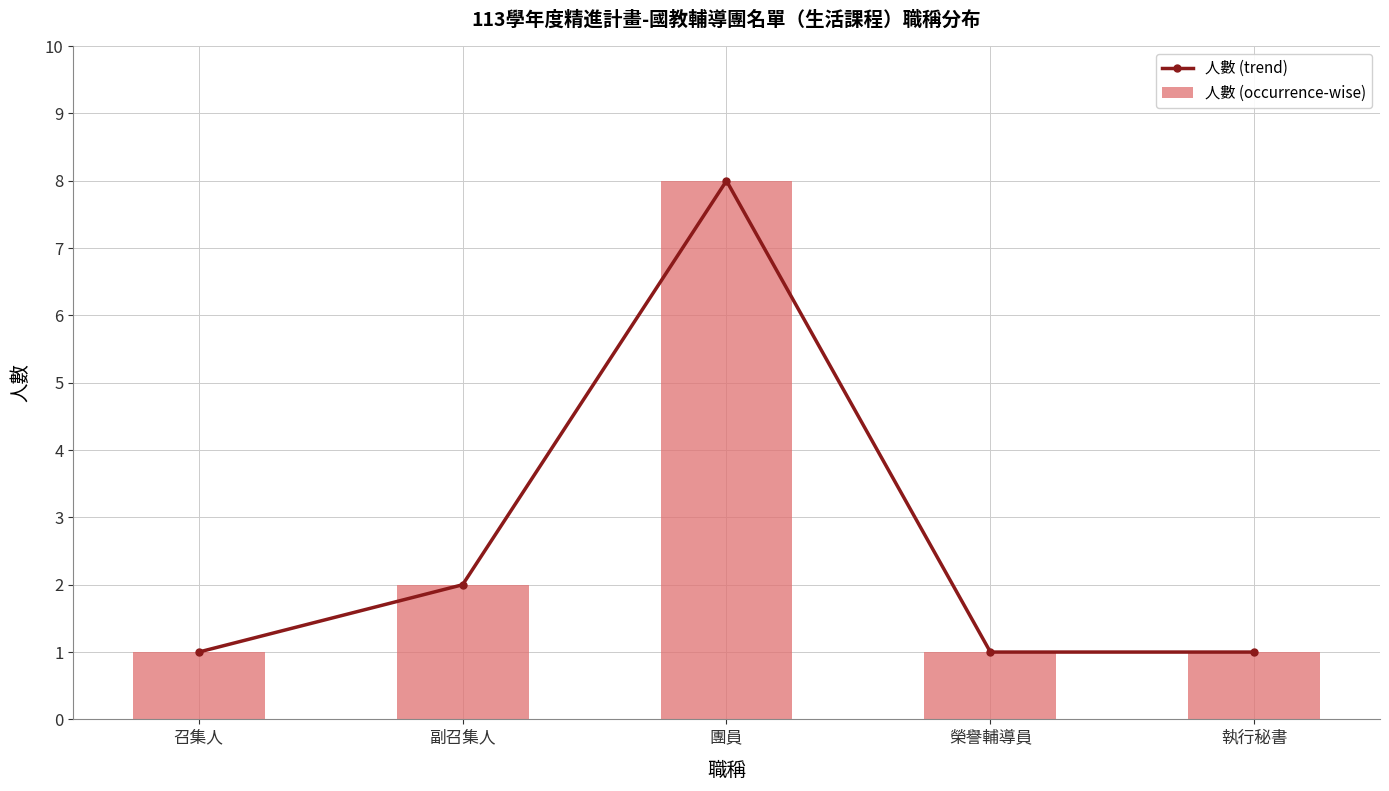

Is it true that 人數 (occurrence-wise) equals 8 at 團員?

True